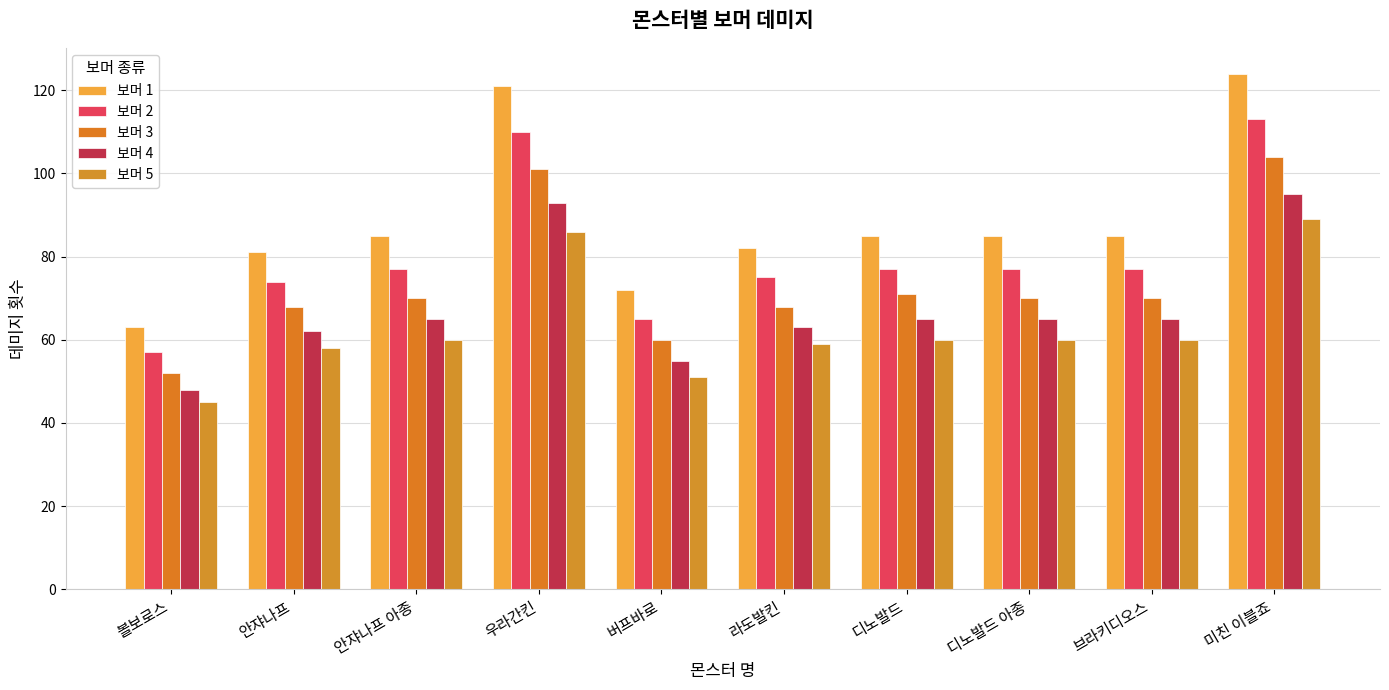

List the labels in order of 보머 2 value, largest first.

미친 이블죠, 우라간킨, 안쟈나프 아종, 디노발드, 디노발드 아종, 브라키디오스, 라도발킨, 안쟈나프, 버프바로, 볼보로스